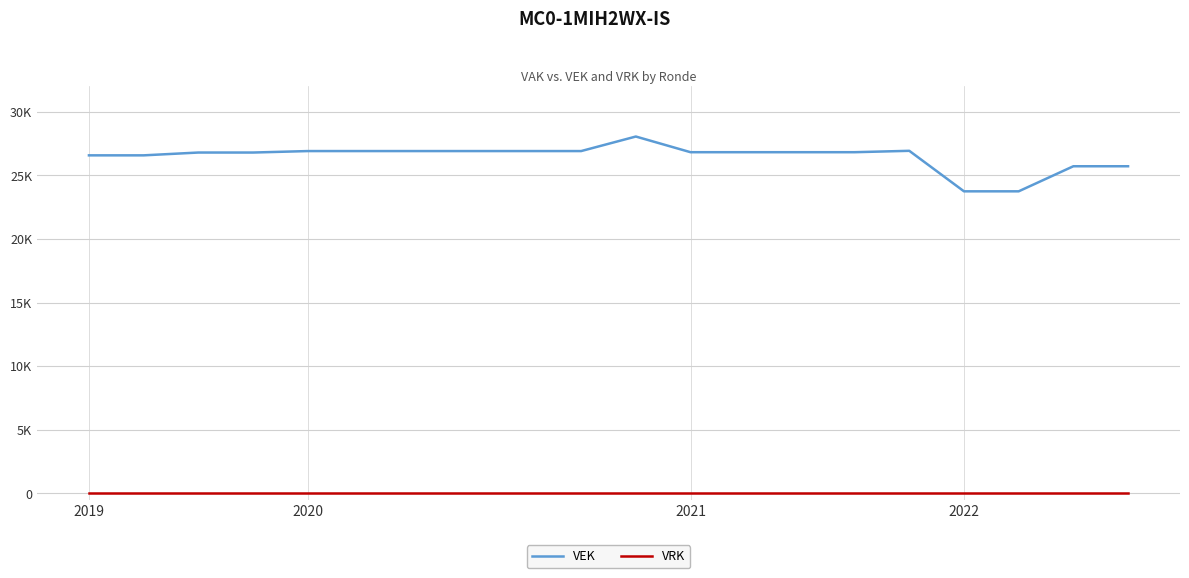

Does the chart have visible grid lines?

Yes